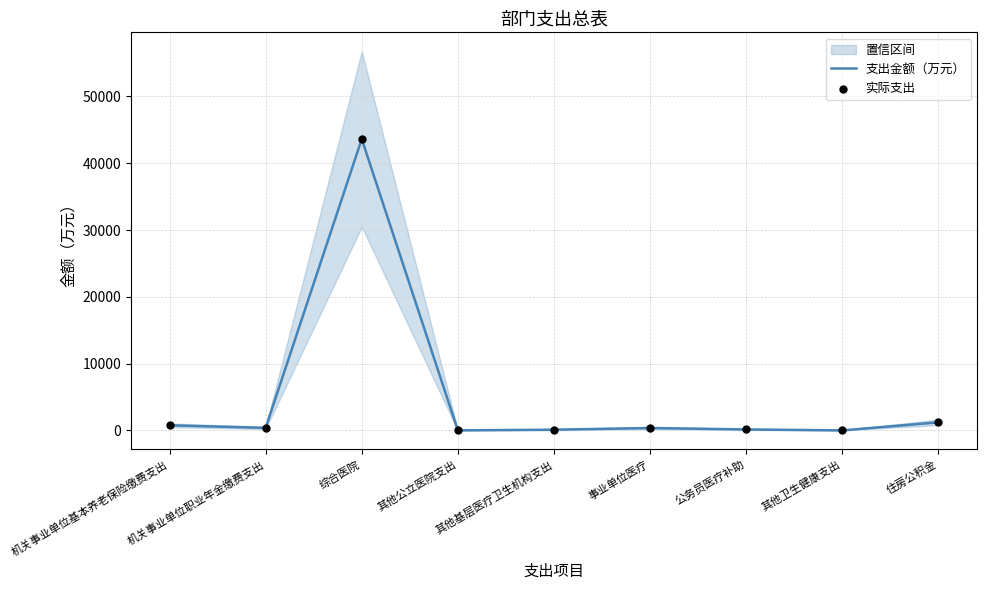

Which series has the largest Y range (max minus min)?

支出金额（万元）